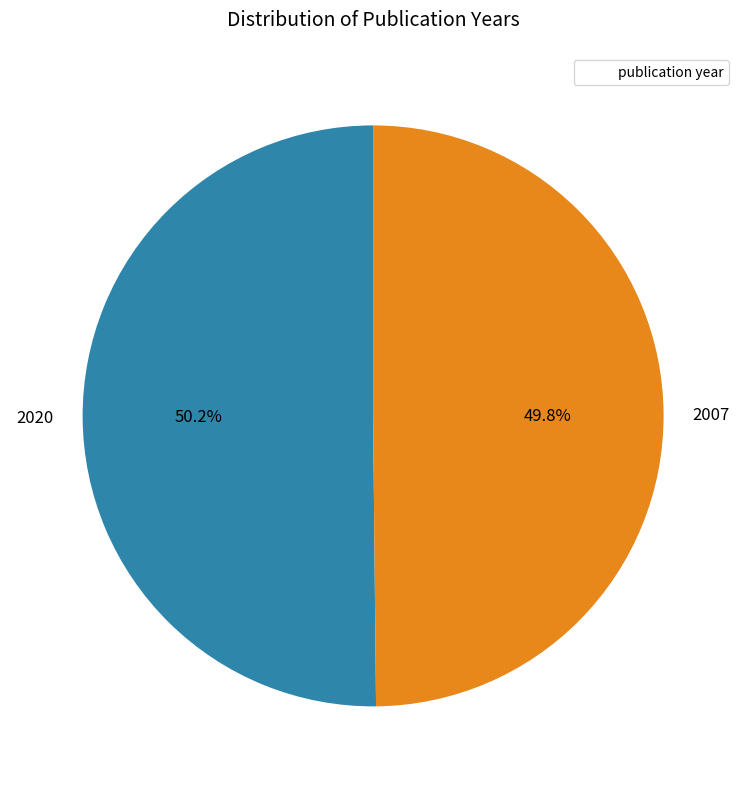

Is it true that 2007 is 50% of the pie?

True